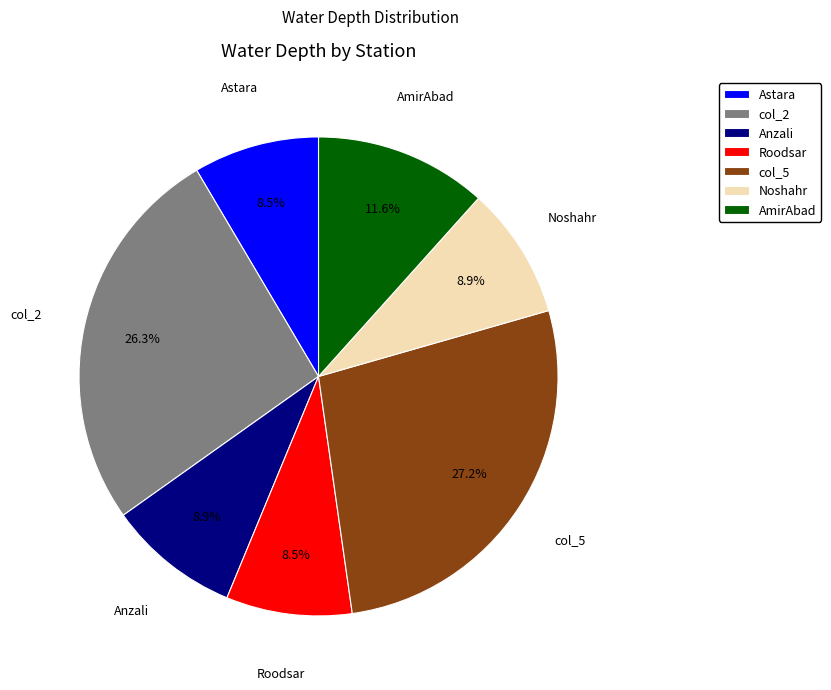

Which slice is the largest?

col_5